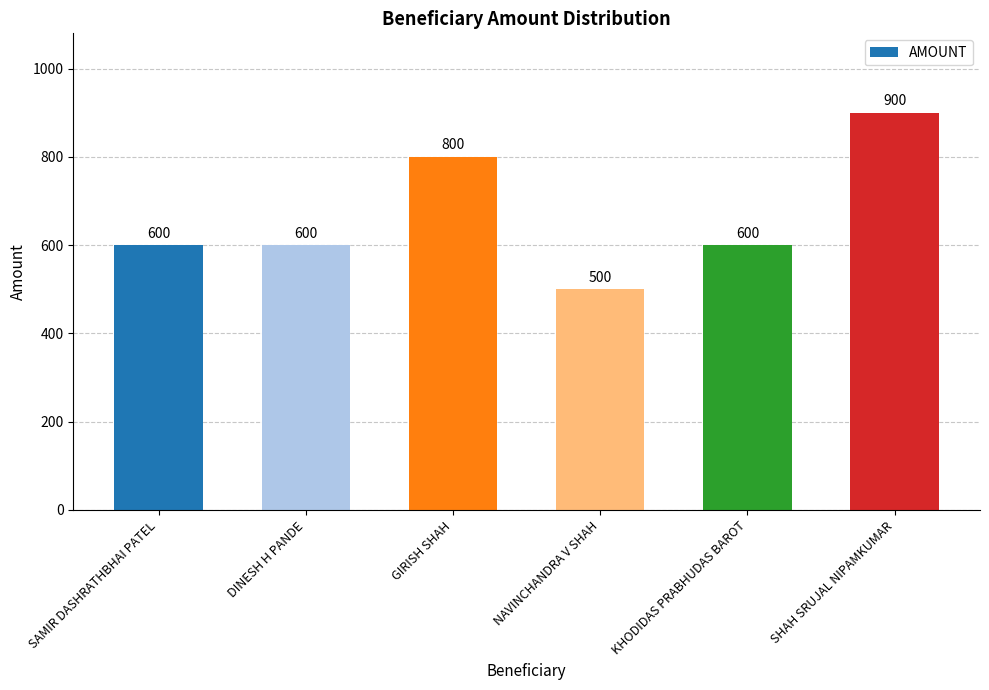

How many data points are less than 600?

1